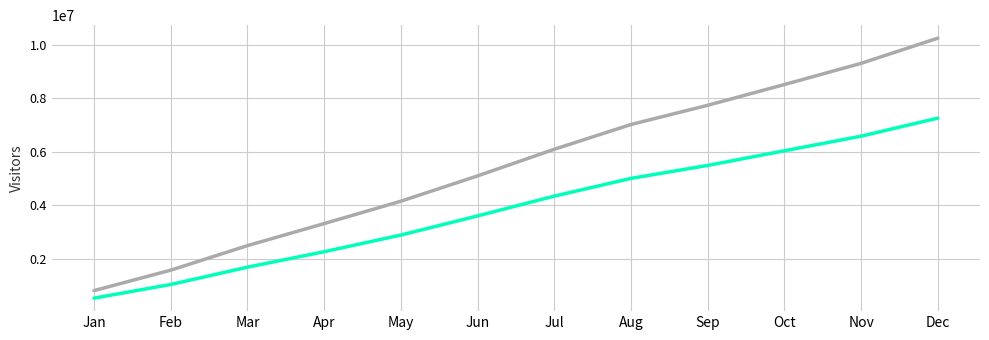

Which category has the highest value across all series?

Dec